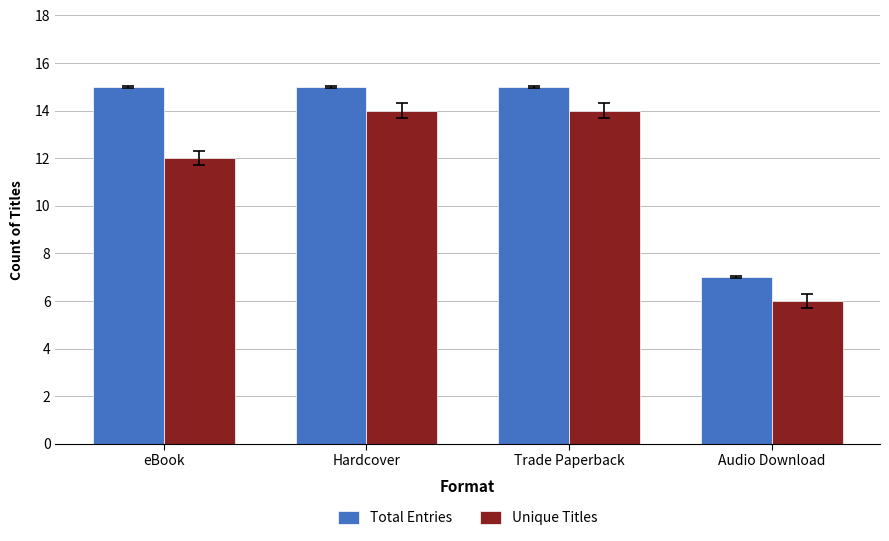

What is the average value of the Unique Titles series?

12